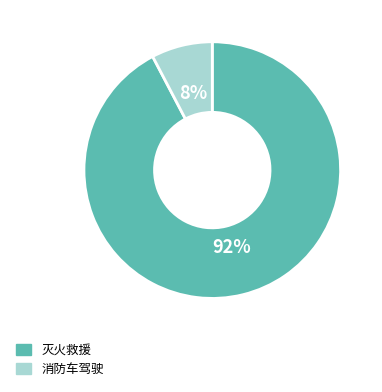

Which category has the biggest portion of the pie?

灭火救援